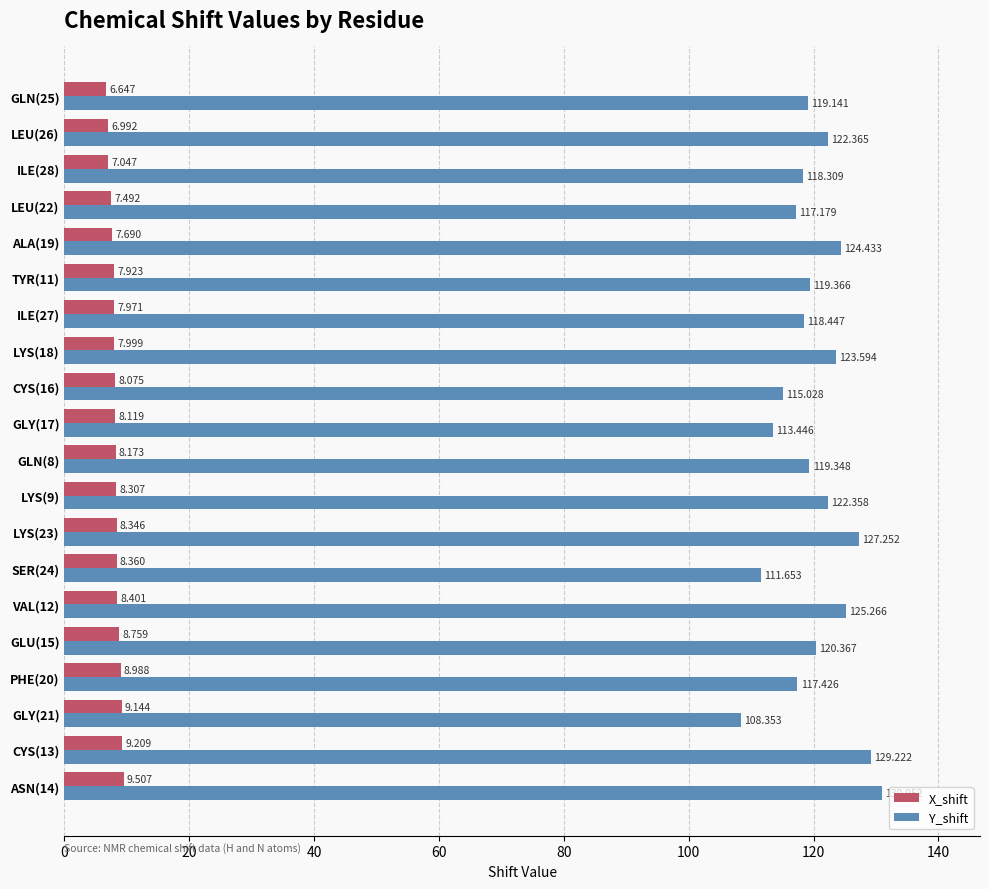

At how many categories does at least one series exceed 25?

20